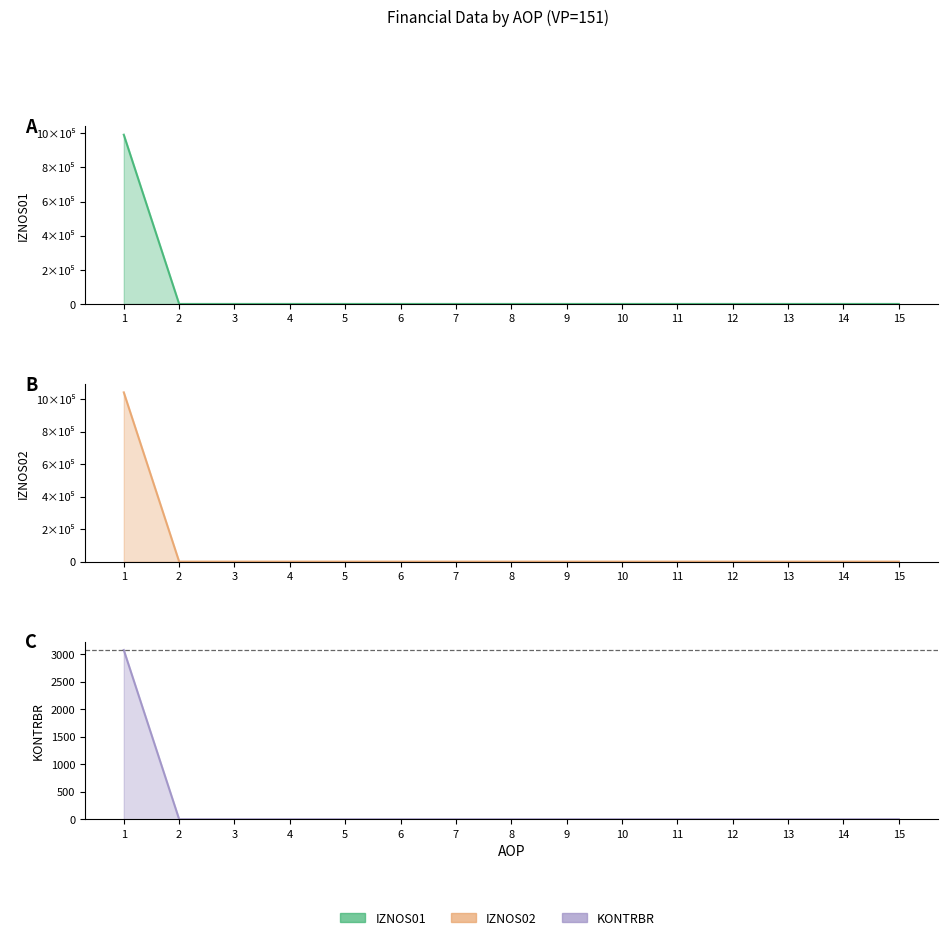

Reading left to right, what are all the values shown in this chart?

IZNOS01: 991481.6	0.0	0.0	0.0	0.0	0.0	0.0	0.0	0.0	0.0	0.0	0.0	0.0	0.0	0.0
IZNOS02: 1041691.4	0.0	0.0	0.0	0.0	0.0	0.0	0.0	0.0	0.0	0.0	0.0	0.0	0.0	0.0
KONTRBR: 3074.9	0.0	0.0	0.0	0.0	0.0	0.0	0.0	0.0	0.0	0.0	0.0	0.0	0.0	0.0